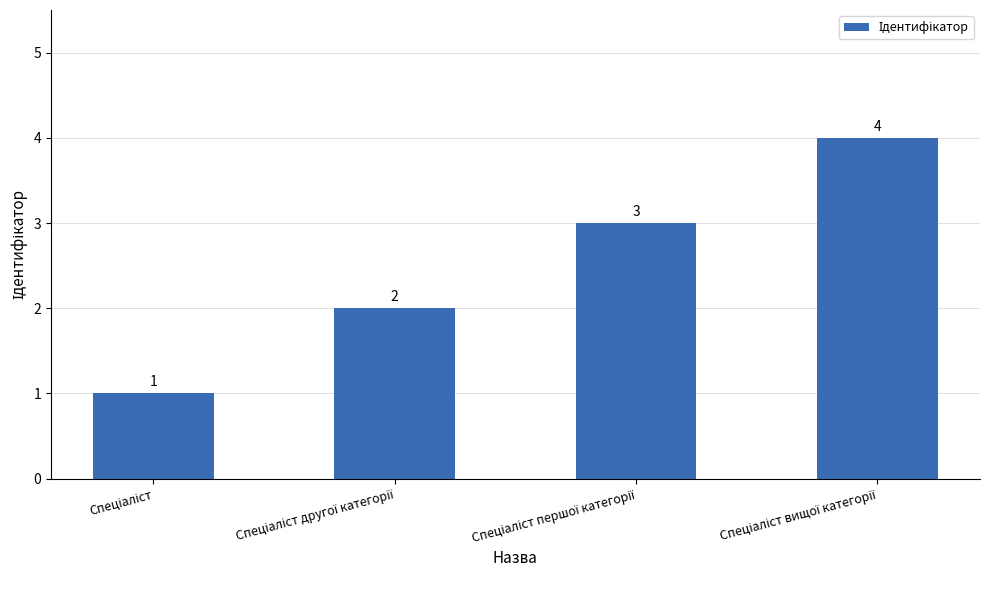

Reading left to right, extract all data points from this chart.

1	2	3	4